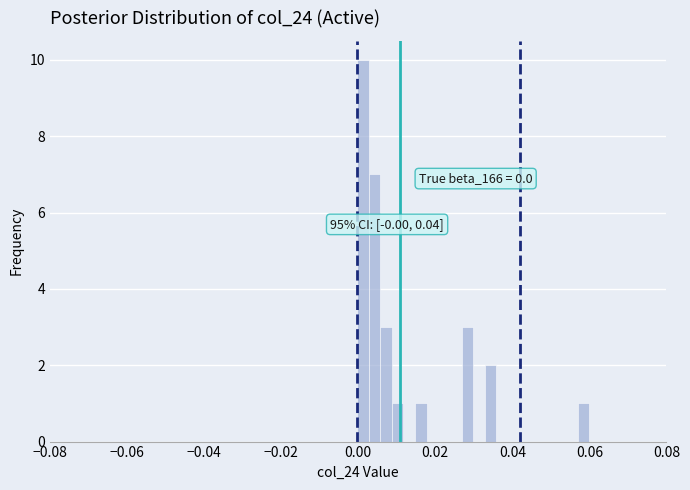

Read against the x-axis, roughly where is the centre of the tallest bar?

0.002